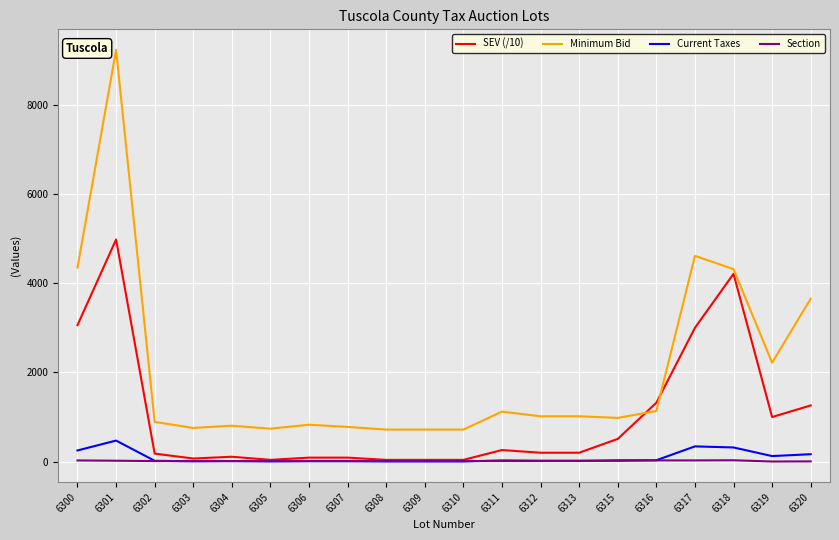

Which series has the widest spread of values?

Minimum Bid